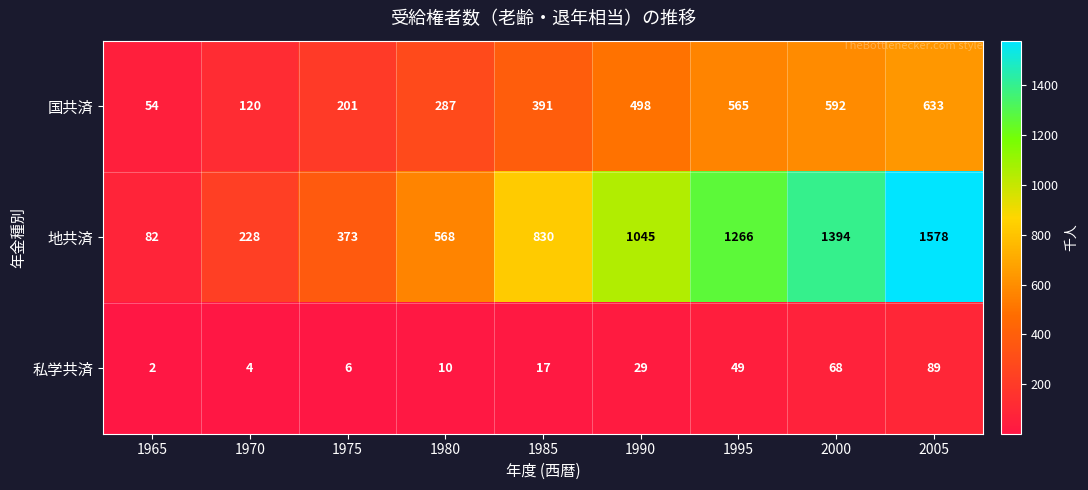

Rank the series at 2005 from highest to lowest value.

地共済, 国共済, 私学共済